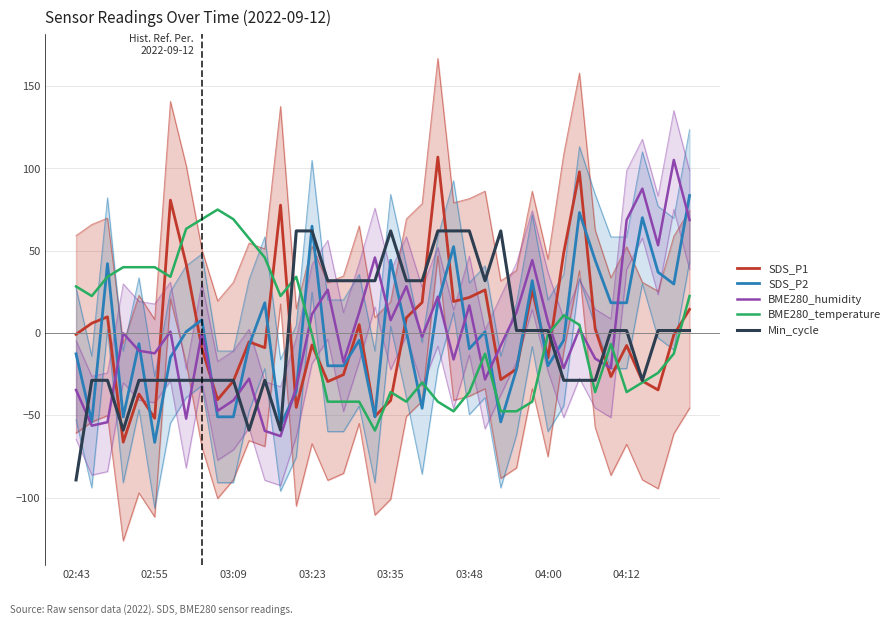

At which category is the sum across all series the highest?

39